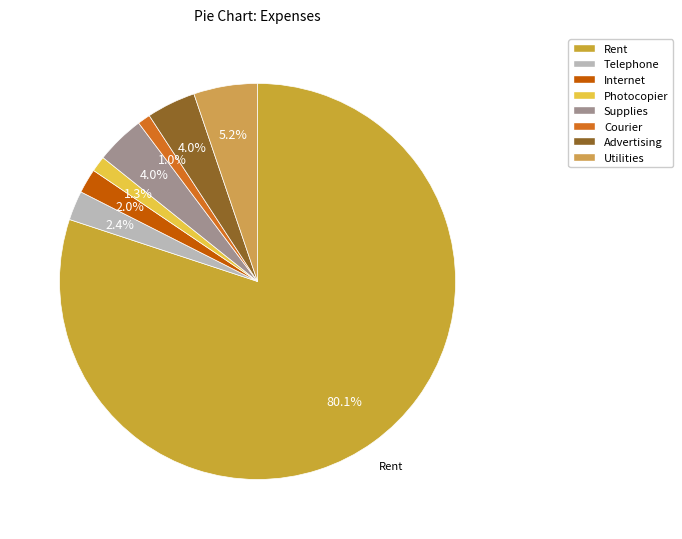

Count the number of slices in the pie.

8